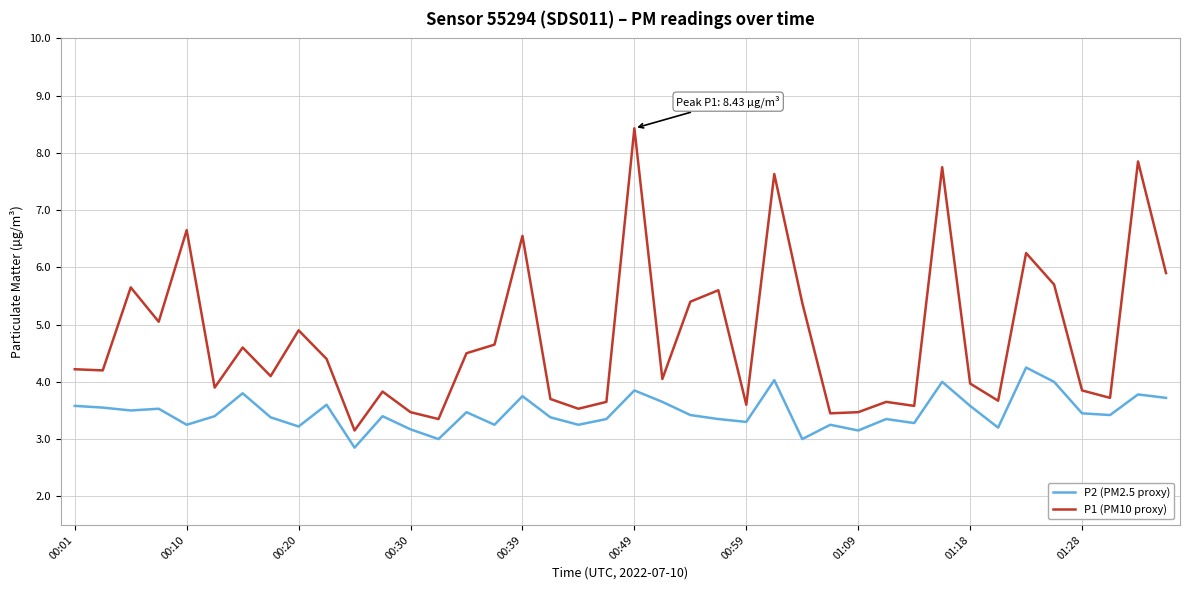

Which series has the largest range (max minus min)?

P1 (PM10 proxy)